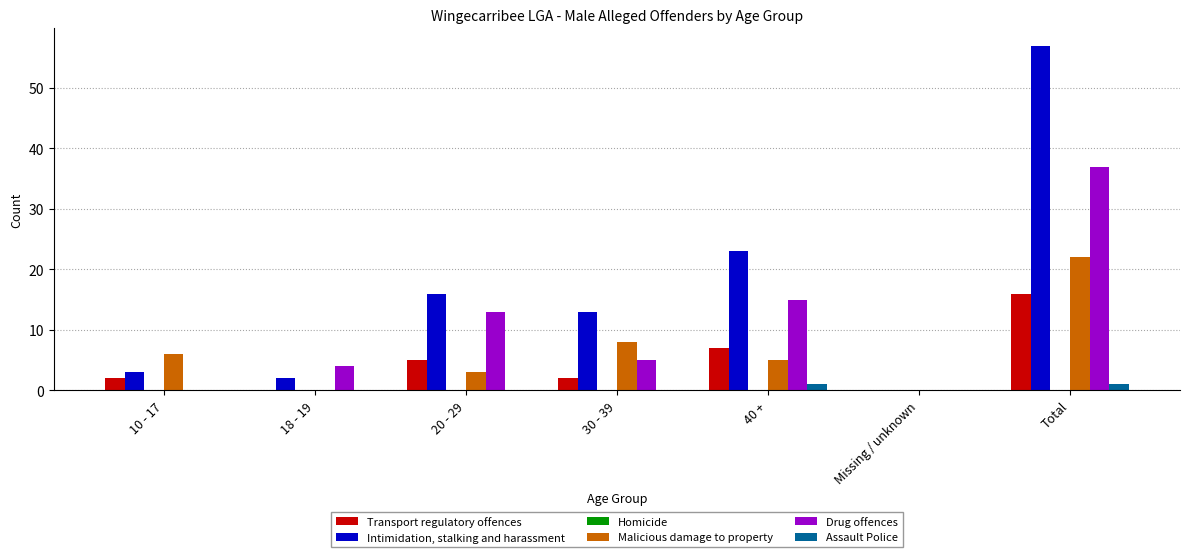

At which label is Malicious damage to property closest to 11?

30 - 39